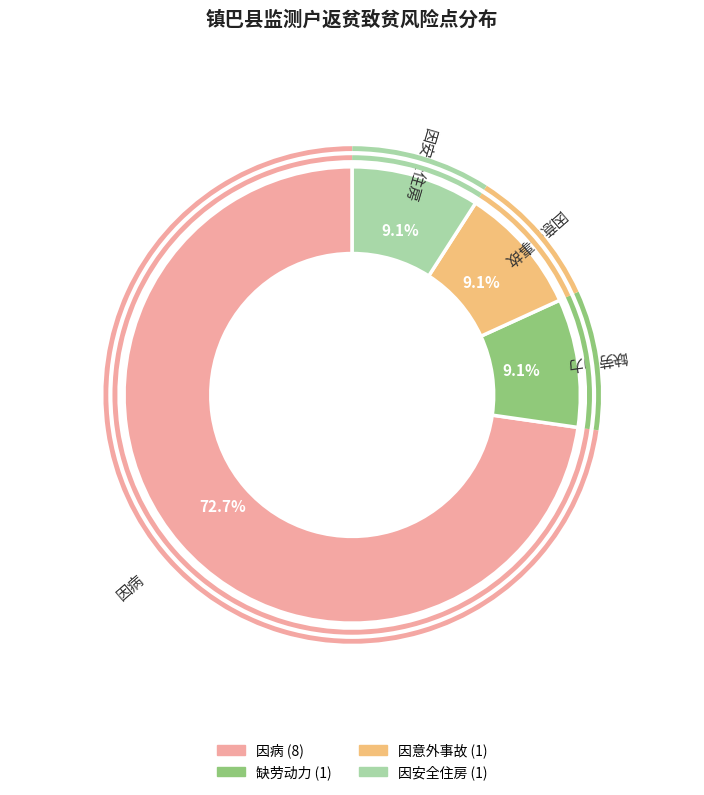

Approximately how many times larger is the value at 因意外事故 compared to 缺劳动力?

1.0